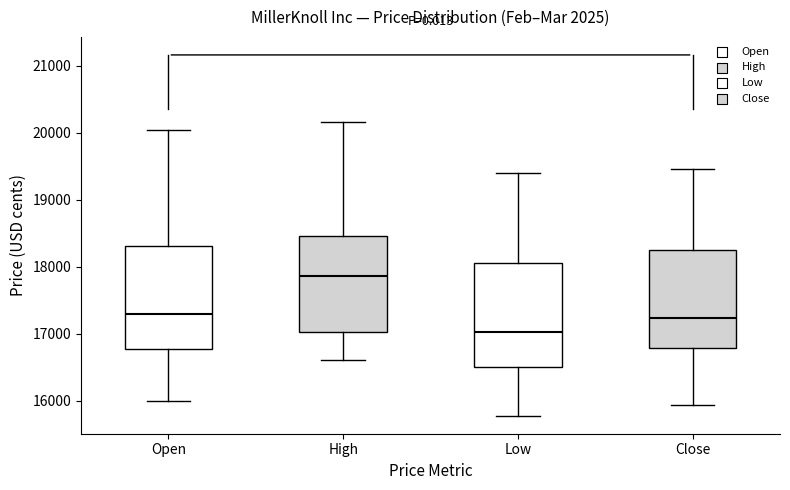

Which box's median line is the lowest?

Low